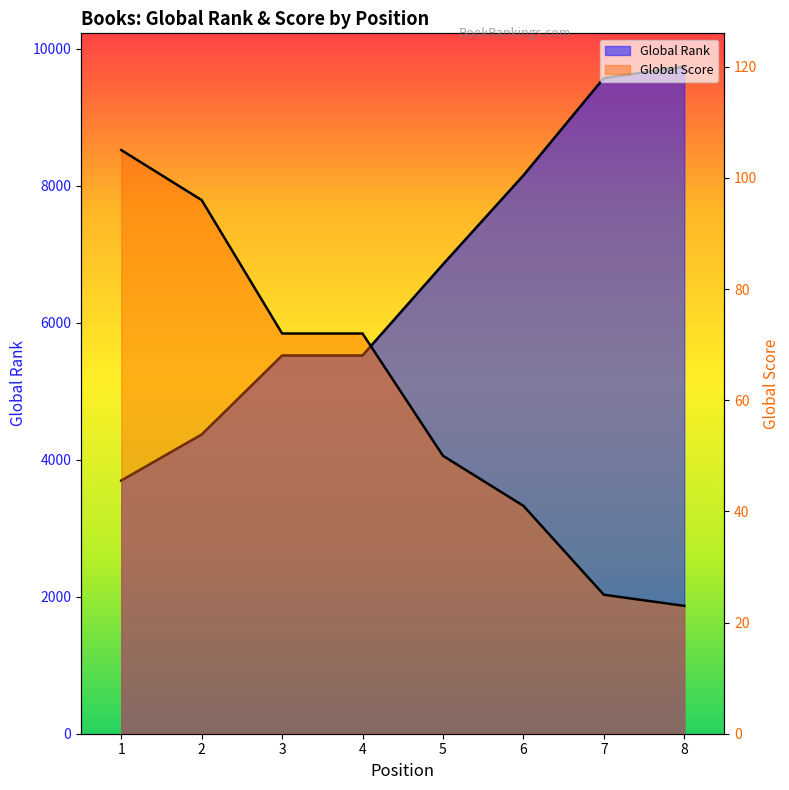

What is the highest value of the Global Score series?

105